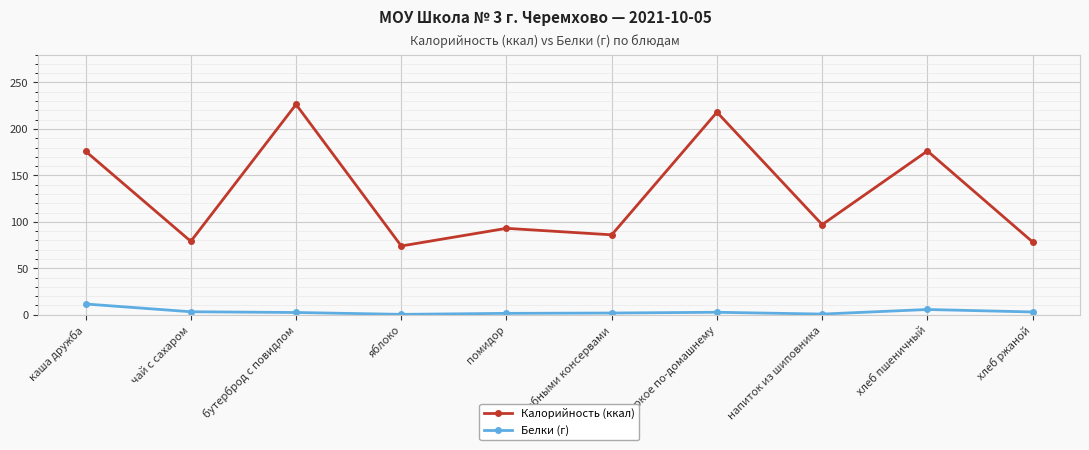

Rank the series by their average value, from lowest to highest.

Белки (г), Калорийность (ккал)